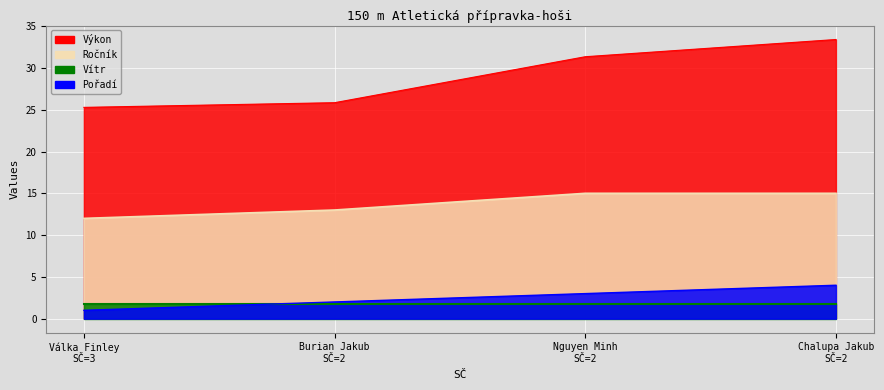

Count the Pořadí values in the range 2 to 4.

3